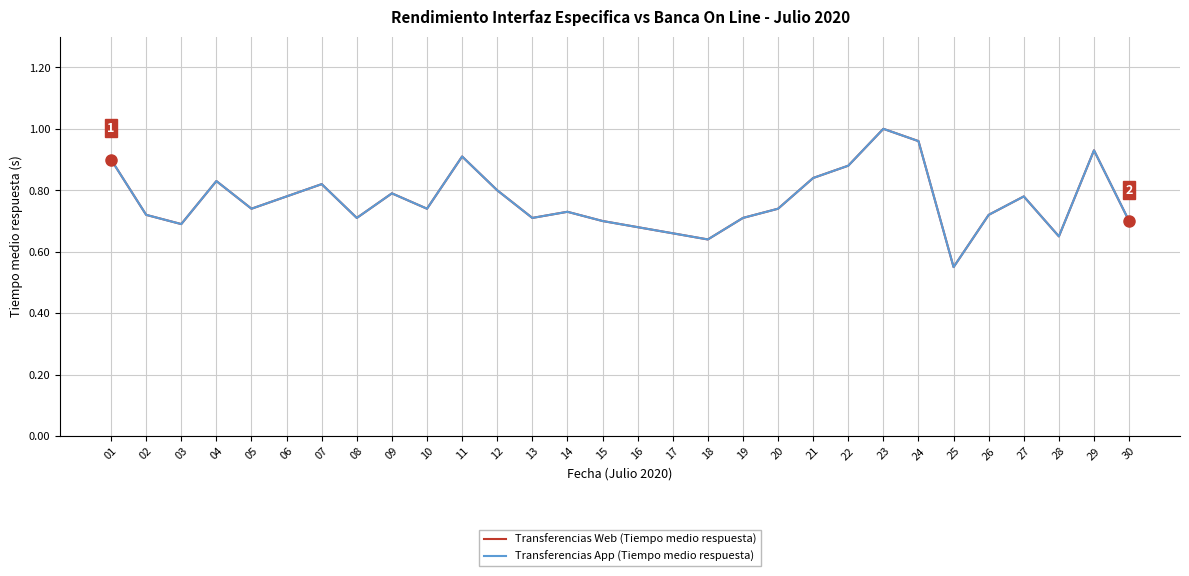

True or false: Transferencias App (Tiempo medio respuesta) and Transferencias Web (Tiempo medio respuesta) intersect in this chart.

False